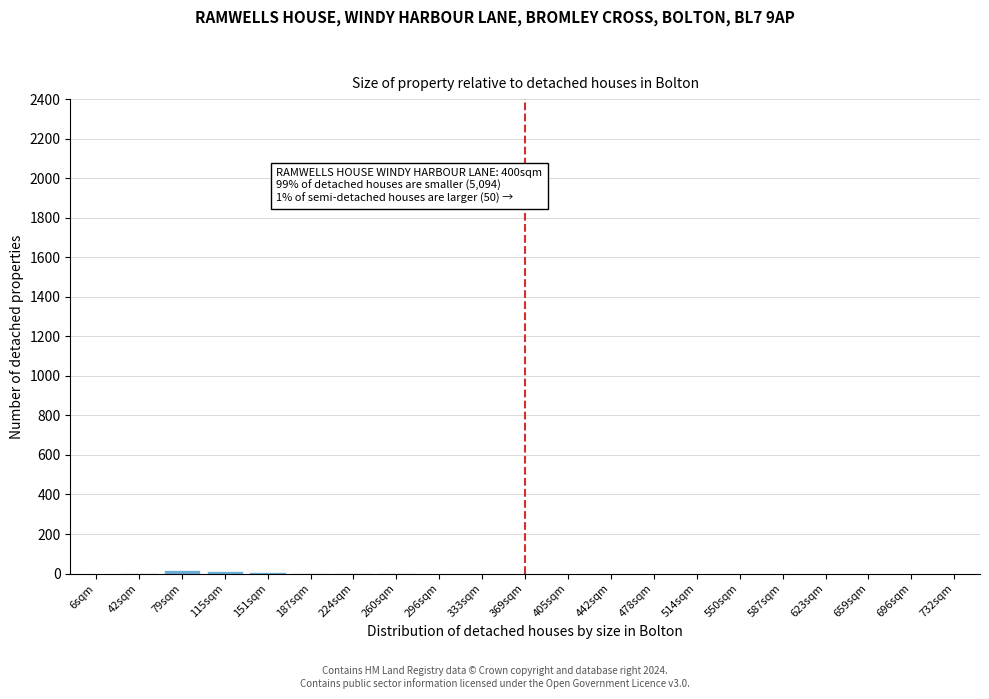

What is the sum of all values?

47